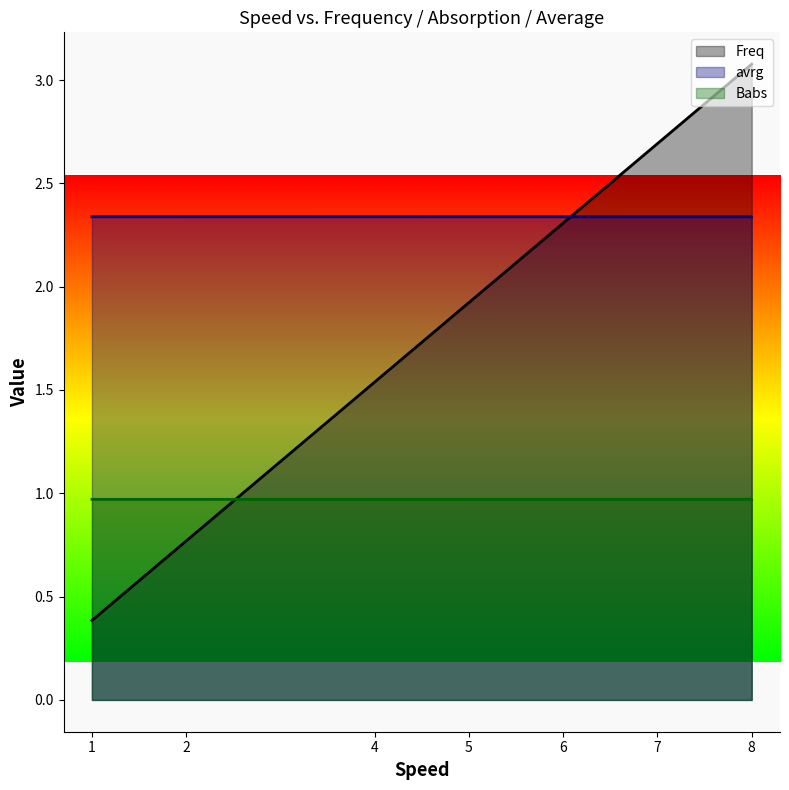

Does the chart have visible grid lines?

No